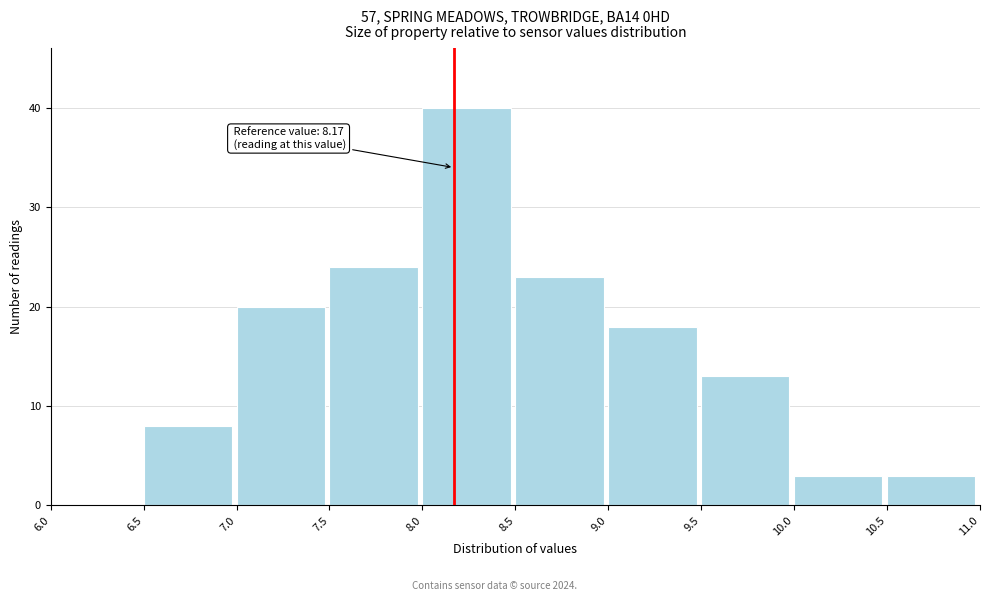

Which range on the x-axis has the tallest bar?

8.0 to 8.5